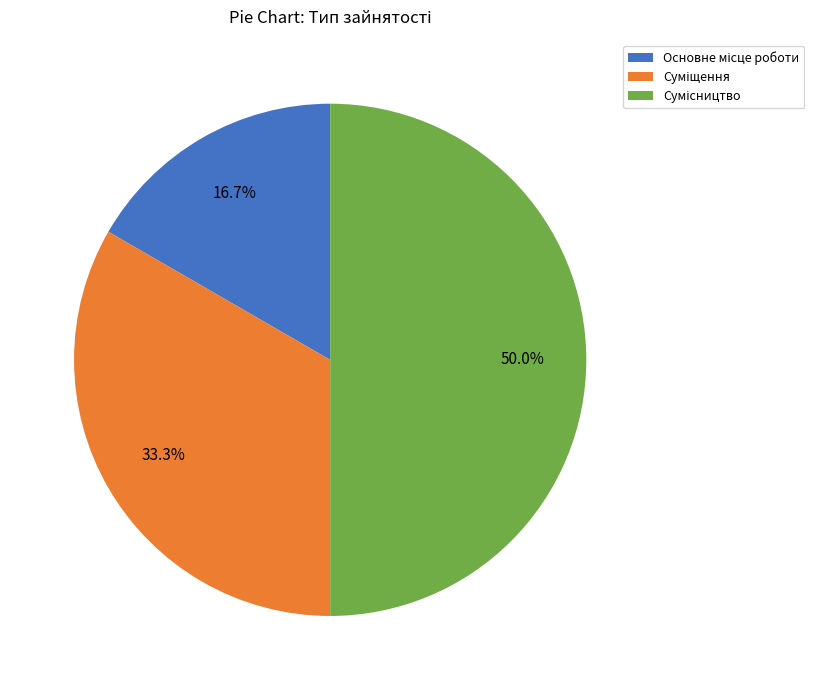

Count the number of slices in the pie.

3